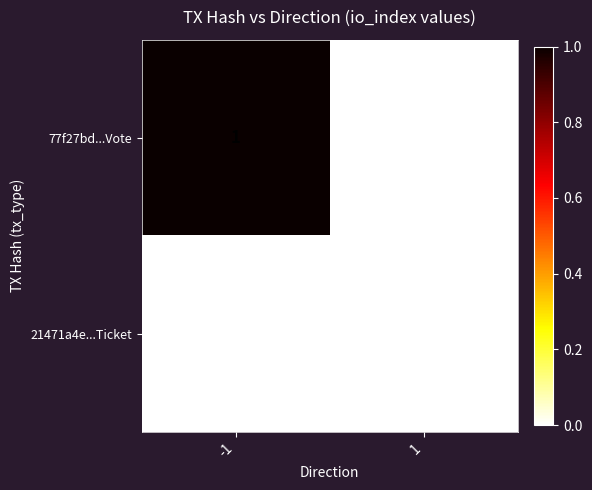

Which series changed the most between -1 and 1?

77f27bd...Vote